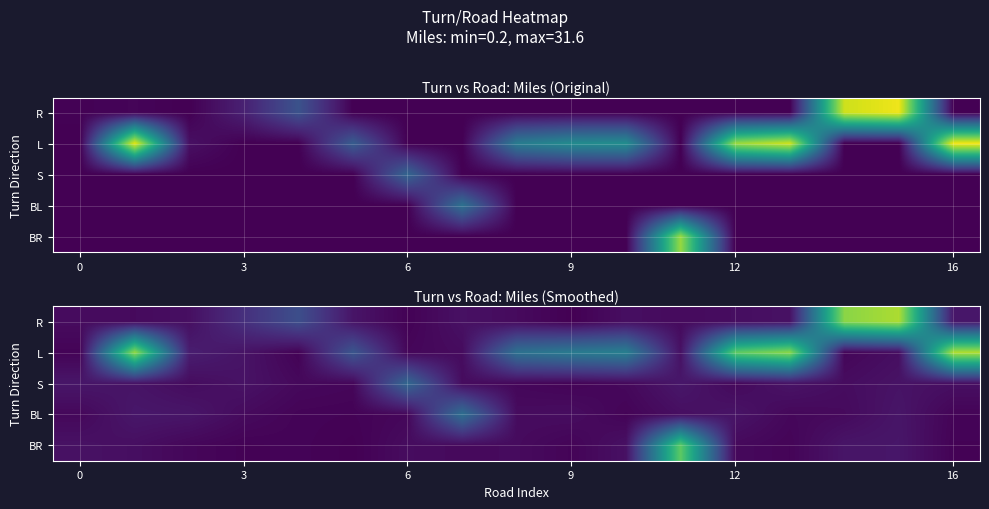

Which has a higher value, 8 or 10?

10